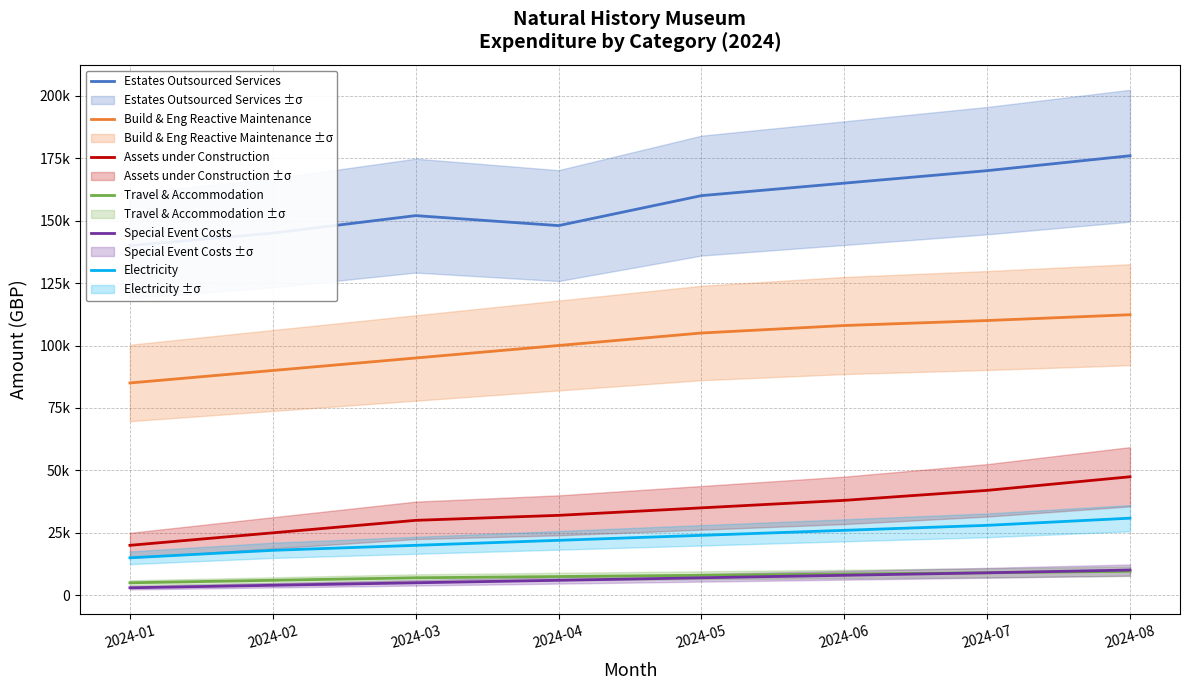

What is the total value across all series at 2024-03?

309000